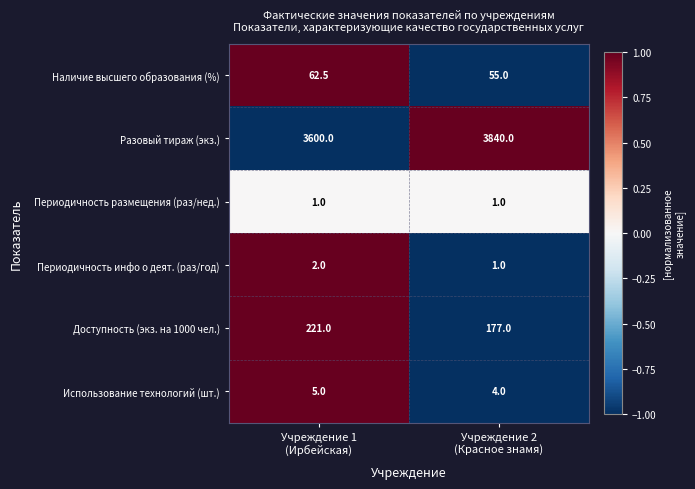

Which label corresponds to the largest value in the chart?

Учреждение 2
(Красное знамя)